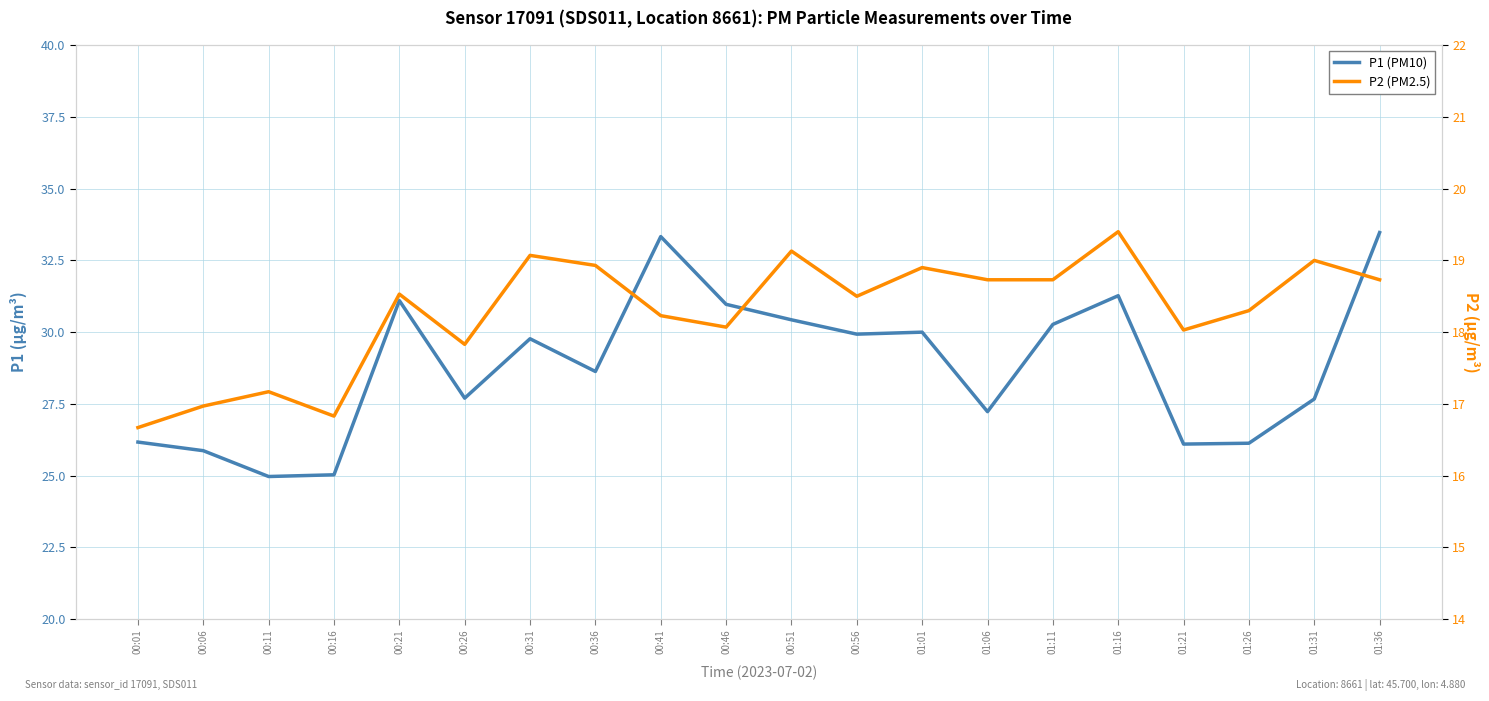

What is the value of the P2 (PM2.5) point at the 4th from the left?

16.8